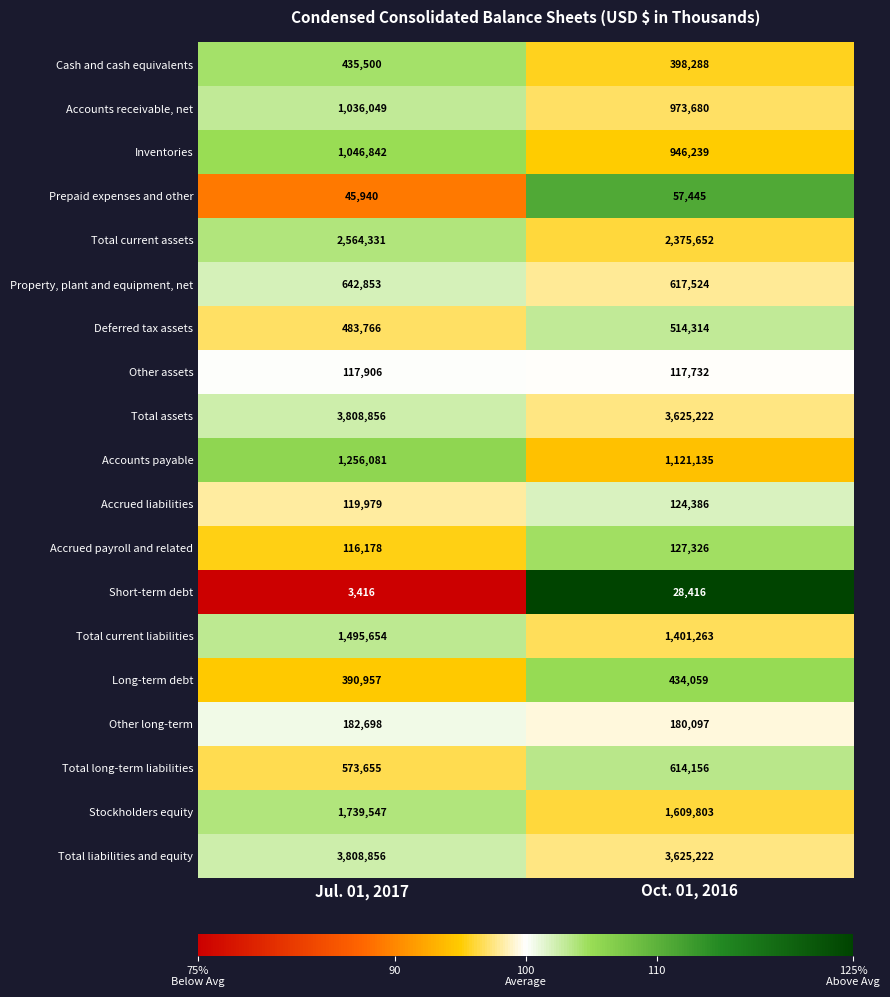

What is the lowest value of the Total long-term liabilities series?

573655